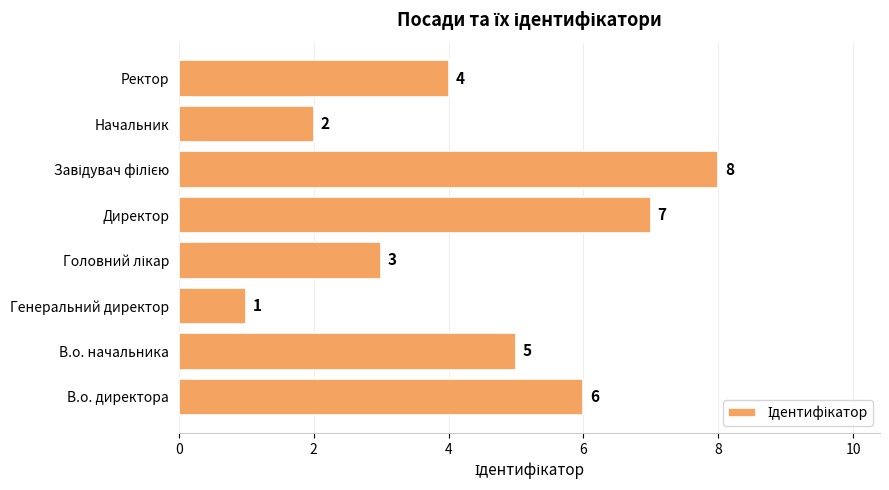

At which label is the value closest to 4?

Ректор